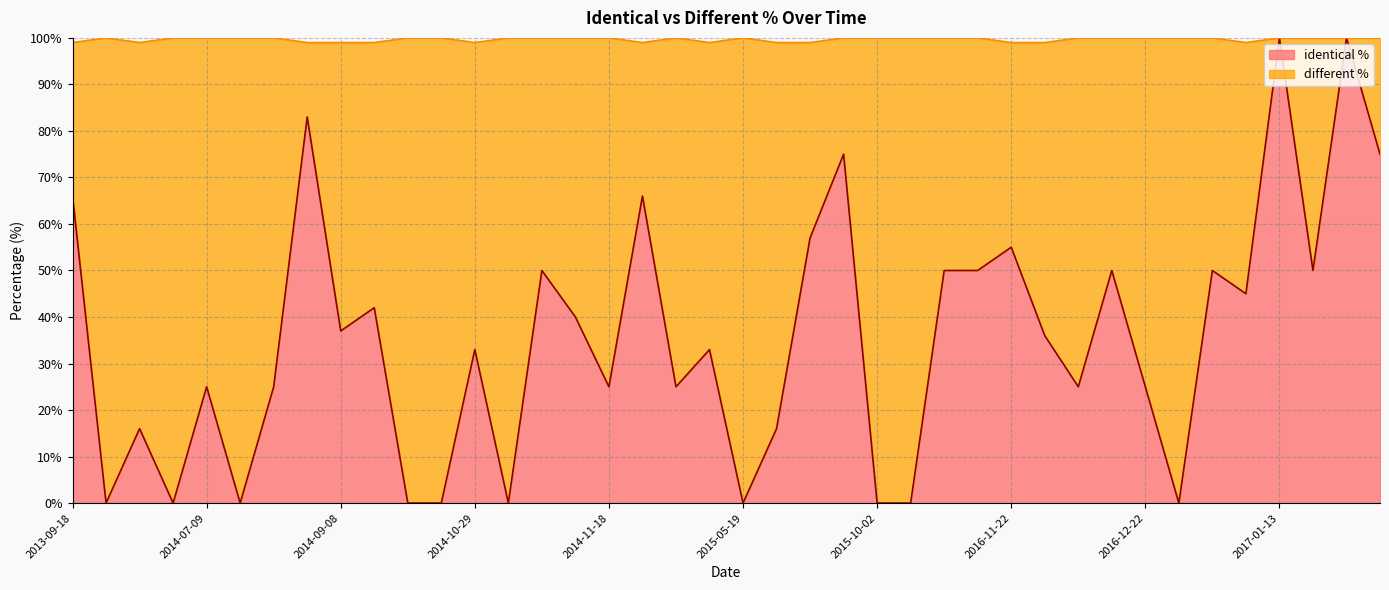

What is the label of the 37th point from the right?

2014-05-11